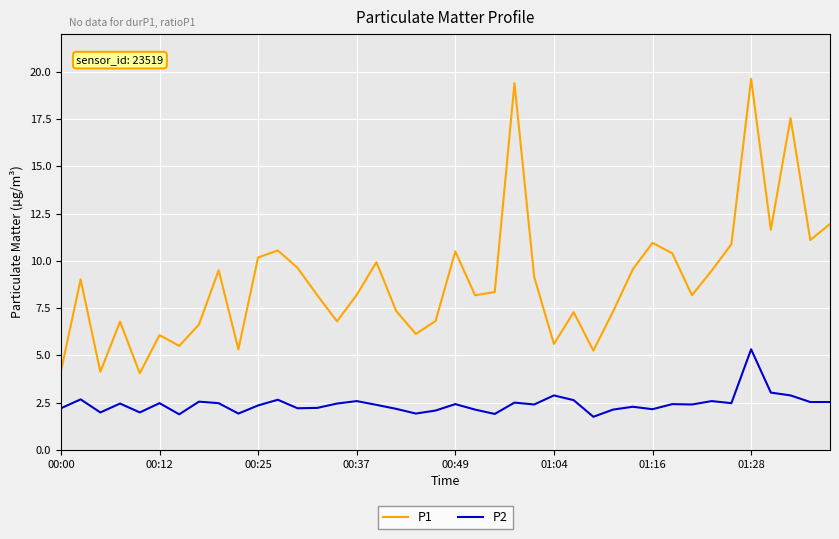

True or false: P1 and P2 cross at least once.

False